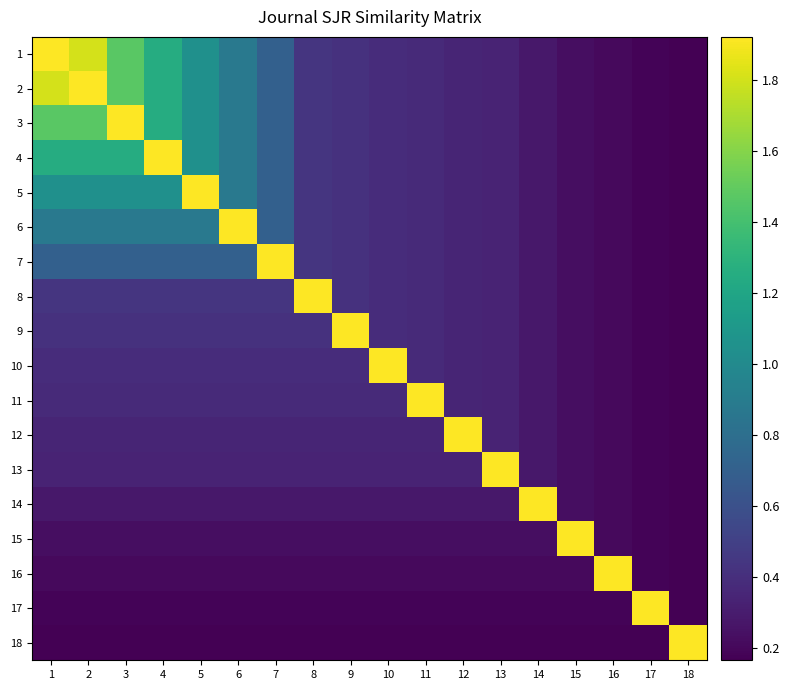

Reading left to right, list all the values displayed in this chart.

1: 1=1.9	2=1.8	3=1.5	4=1.3	5=1.0	6=0.9	7=0.7	8=0.4	9=0.4	10=0.4	11=0.4	12=0.3	13=0.3	14=0.3	15=0.2	16=0.2	17=0.2	18=0.2
2: 1=1.8	2=1.9	3=1.5	4=1.3	5=1.0	6=0.9	7=0.7	8=0.4	9=0.4	10=0.4	11=0.4	12=0.3	13=0.3	14=0.3	15=0.2	16=0.2	17=0.2	18=0.2
3: 1=1.5	2=1.5	3=1.9	4=1.3	5=1.0	6=0.9	7=0.7	8=0.4	9=0.4	10=0.4	11=0.4	12=0.3	13=0.3	14=0.3	15=0.2	16=0.2	17=0.2	18=0.2
4: 1=1.3	2=1.3	3=1.3	4=1.9	5=1.0	6=0.9	7=0.7	8=0.4	9=0.4	10=0.4	11=0.4	12=0.3	13=0.3	14=0.3	15=0.2	16=0.2	17=0.2	18=0.2
5: 1=1.0	2=1.0	3=1.0	4=1.0	5=1.9	6=0.9	7=0.7	8=0.4	9=0.4	10=0.4	11=0.4	12=0.3	13=0.3	14=0.3	15=0.2	16=0.2	17=0.2	18=0.2
6: 1=0.9	2=0.9	3=0.9	4=0.9	5=0.9	6=1.9	7=0.7	8=0.4	9=0.4	10=0.4	11=0.4	12=0.3	13=0.3	14=0.3	15=0.2	16=0.2	17=0.2	18=0.2
7: 1=0.7	2=0.7	3=0.7	4=0.7	5=0.7	6=0.7	7=1.9	8=0.4	9=0.4	10=0.4	11=0.4	12=0.3	13=0.3	14=0.3	15=0.2	16=0.2	17=0.2	18=0.2
8: 1=0.4	2=0.4	3=0.4	4=0.4	5=0.4	6=0.4	7=0.4	8=1.9	9=0.4	10=0.4	11=0.4	12=0.3	13=0.3	14=0.3	15=0.2	16=0.2	17=0.2	18=0.2
9: 1=0.4	2=0.4	3=0.4	4=0.4	5=0.4	6=0.4	7=0.4	8=0.4	9=1.9	10=0.4	11=0.4	12=0.3	13=0.3	14=0.3	15=0.2	16=0.2	17=0.2	18=0.2
10: 1=0.4	2=0.4	3=0.4	4=0.4	5=0.4	6=0.4	7=0.4	8=0.4	9=0.4	10=1.9	11=0.4	12=0.3	13=0.3	14=0.3	15=0.2	16=0.2	17=0.2	18=0.2
11: 1=0.4	2=0.4	3=0.4	4=0.4	5=0.4	6=0.4	7=0.4	8=0.4	9=0.4	10=0.4	11=1.9	12=0.3	13=0.3	14=0.3	15=0.2	16=0.2	17=0.2	18=0.2
12: 1=0.3	2=0.3	3=0.3	4=0.3	5=0.3	6=0.3	7=0.3	8=0.3	9=0.3	10=0.3	11=0.3	12=1.9	13=0.3	14=0.3	15=0.2	16=0.2	17=0.2	18=0.2
13: 1=0.3	2=0.3	3=0.3	4=0.3	5=0.3	6=0.3	7=0.3	8=0.3	9=0.3	10=0.3	11=0.3	12=0.3	13=1.9	14=0.3	15=0.2	16=0.2	17=0.2	18=0.2
14: 1=0.3	2=0.3	3=0.3	4=0.3	5=0.3	6=0.3	7=0.3	8=0.3	9=0.3	10=0.3	11=0.3	12=0.3	13=0.3	14=1.9	15=0.2	16=0.2	17=0.2	18=0.2
15: 1=0.2	2=0.2	3=0.2	4=0.2	5=0.2	6=0.2	7=0.2	8=0.2	9=0.2	10=0.2	11=0.2	12=0.2	13=0.2	14=0.2	15=1.9	16=0.2	17=0.2	18=0.2
16: 1=0.2	2=0.2	3=0.2	4=0.2	5=0.2	6=0.2	7=0.2	8=0.2	9=0.2	10=0.2	11=0.2	12=0.2	13=0.2	14=0.2	15=0.2	16=1.9	17=0.2	18=0.2
17: 1=0.2	2=0.2	3=0.2	4=0.2	5=0.2	6=0.2	7=0.2	8=0.2	9=0.2	10=0.2	11=0.2	12=0.2	13=0.2	14=0.2	15=0.2	16=0.2	17=1.9	18=0.2
18: 1=0.2	2=0.2	3=0.2	4=0.2	5=0.2	6=0.2	7=0.2	8=0.2	9=0.2	10=0.2	11=0.2	12=0.2	13=0.2	14=0.2	15=0.2	16=0.2	17=0.2	18=1.9